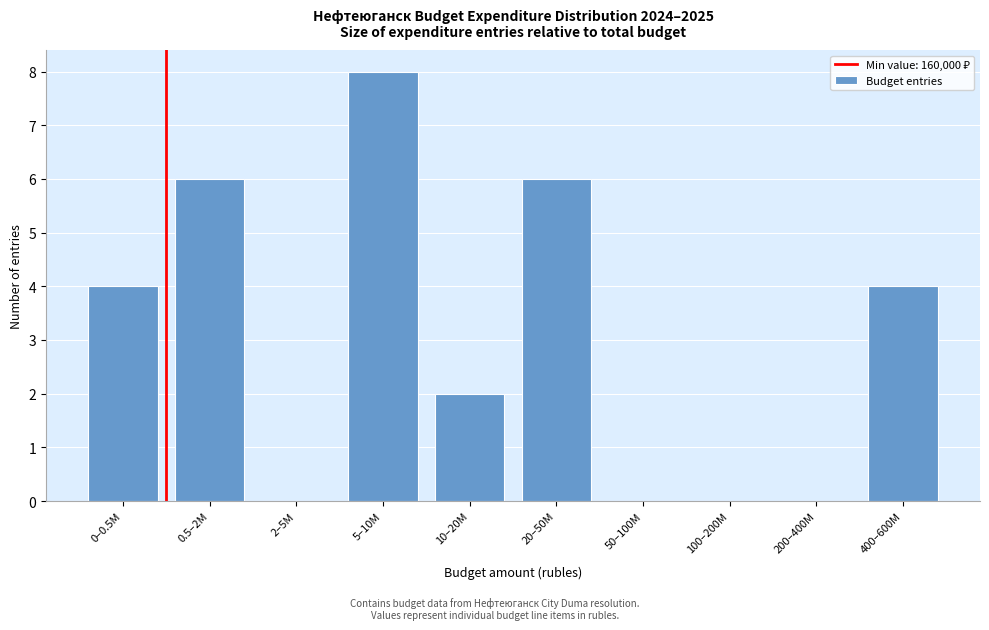

Reading right to left, transcribe all the data shown in this chart.

400–600M=4	200–400M=0	100–200M=0	50–100M=0	20–50M=6	10–20M=2	5–10M=8	2–5M=0	0.5–2M=6	0–0.5M=4